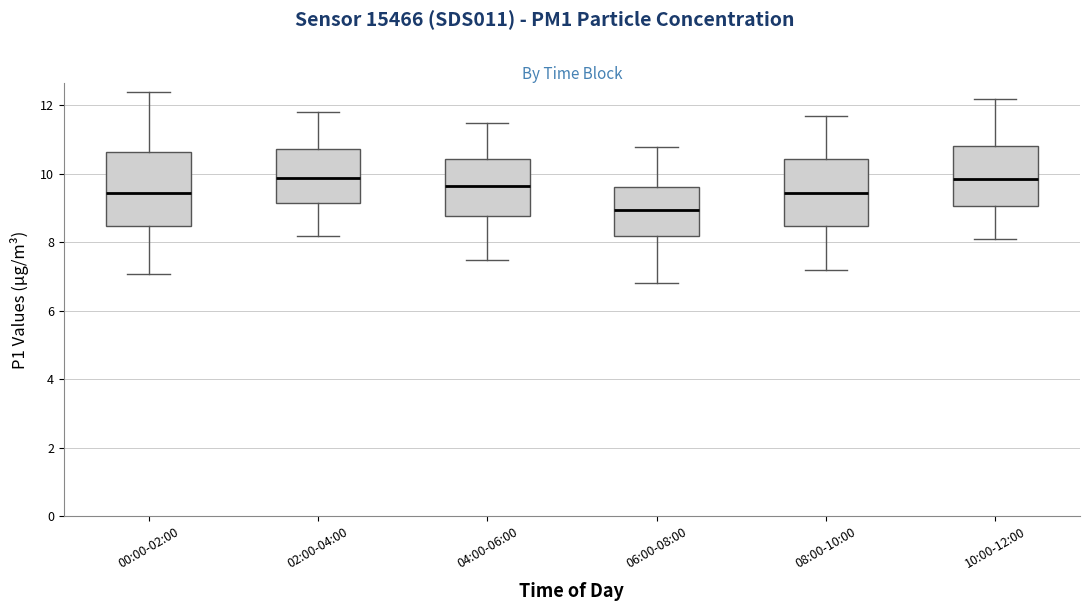

Which box is the tallest, from its lower edge to its upper edge?

00:00-02:00